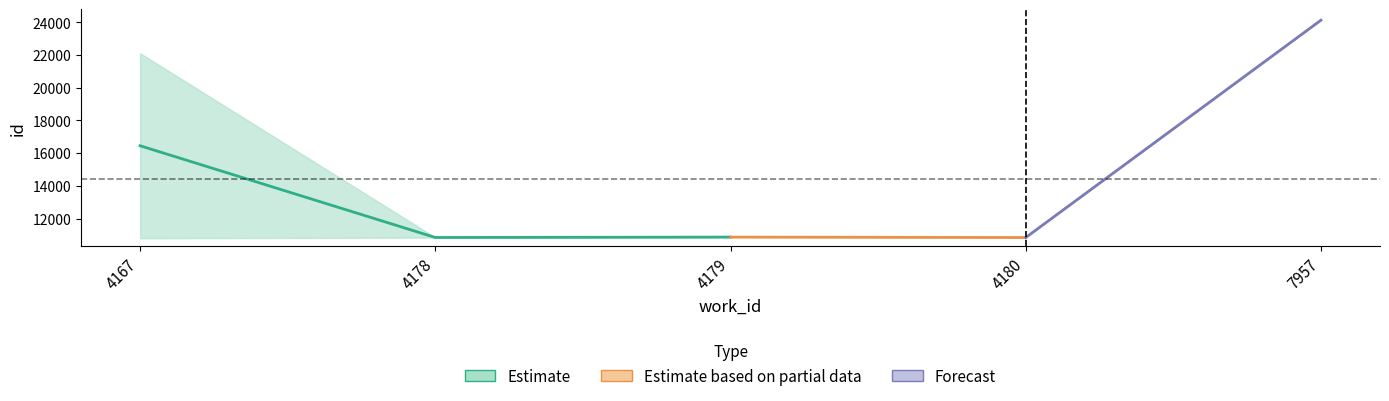

Which has a higher value, 4167 or 4167?

4167